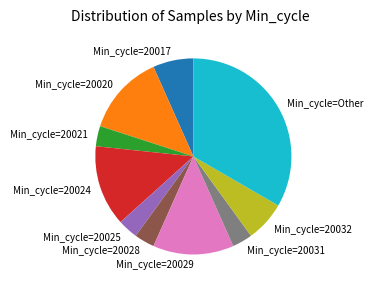

Is there a majority slice in this chart?

No